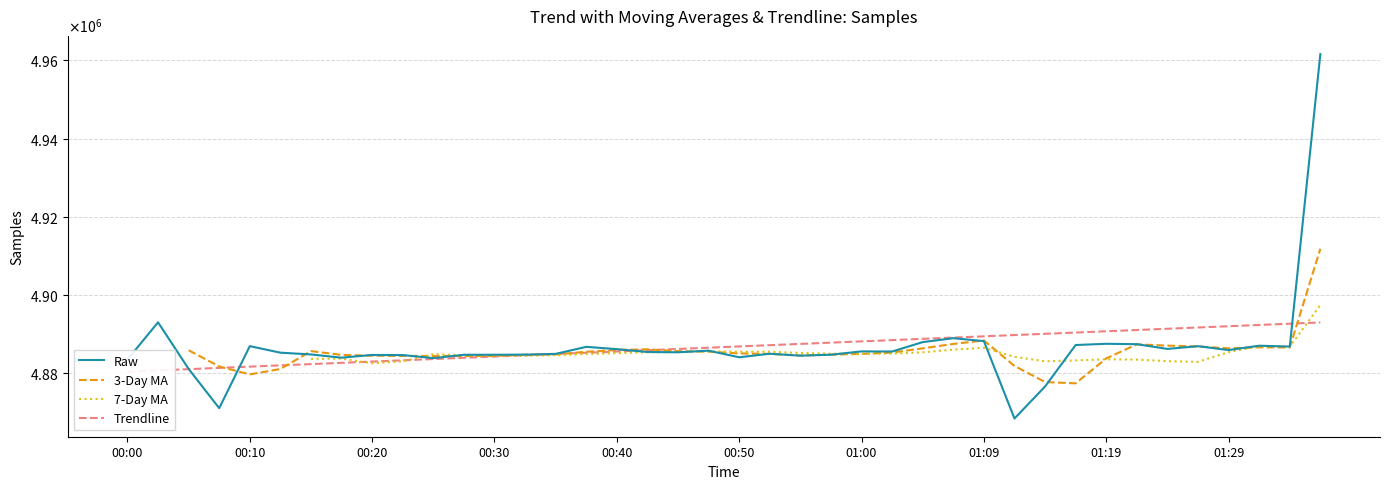

True or false: Raw and Trendline cross at least once.

True